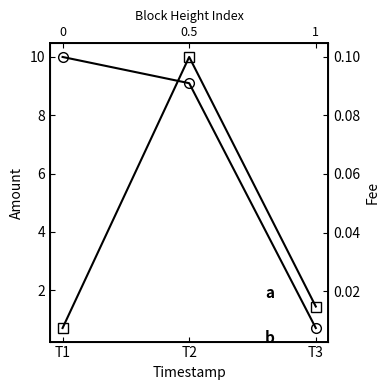

What is the difference between the maximum and minimum values in the Fee series?

0.1